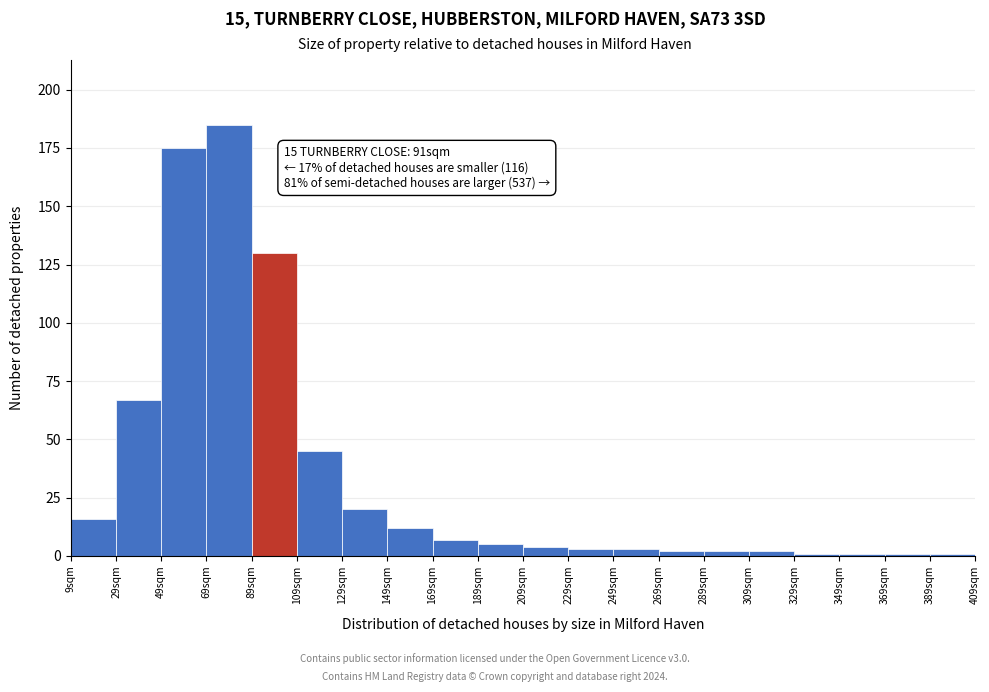

Which range on the x-axis has the tallest bar?

69 to 89